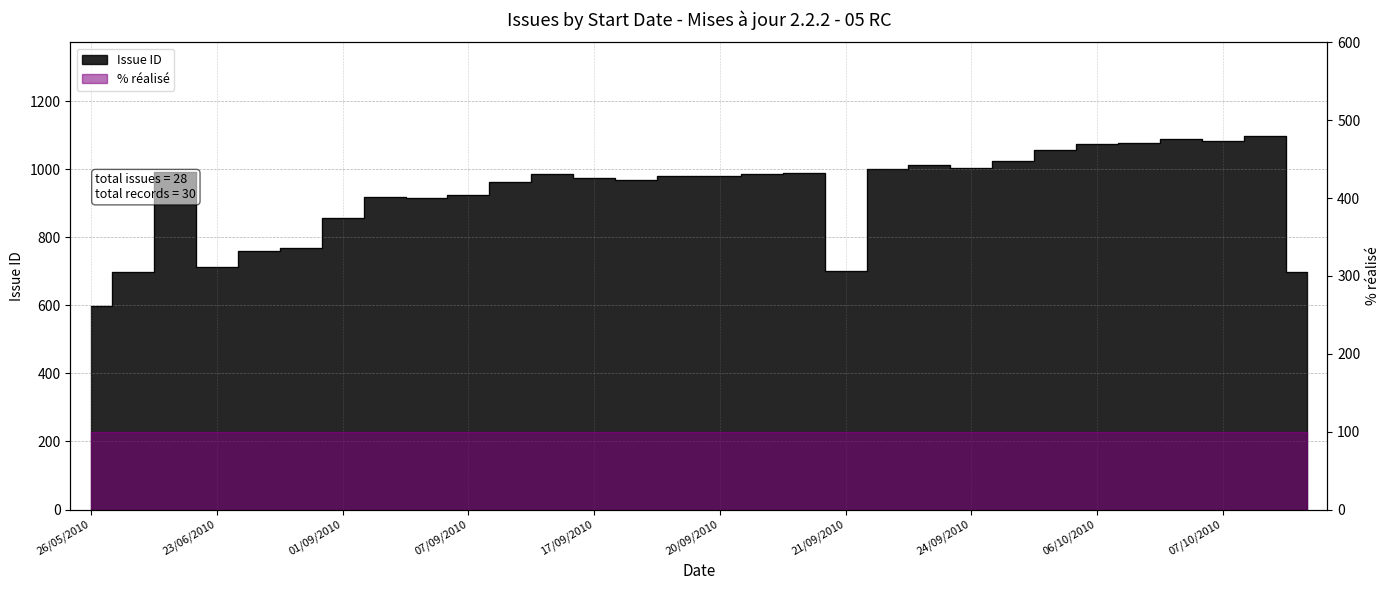

What is the smallest value displayed?

597